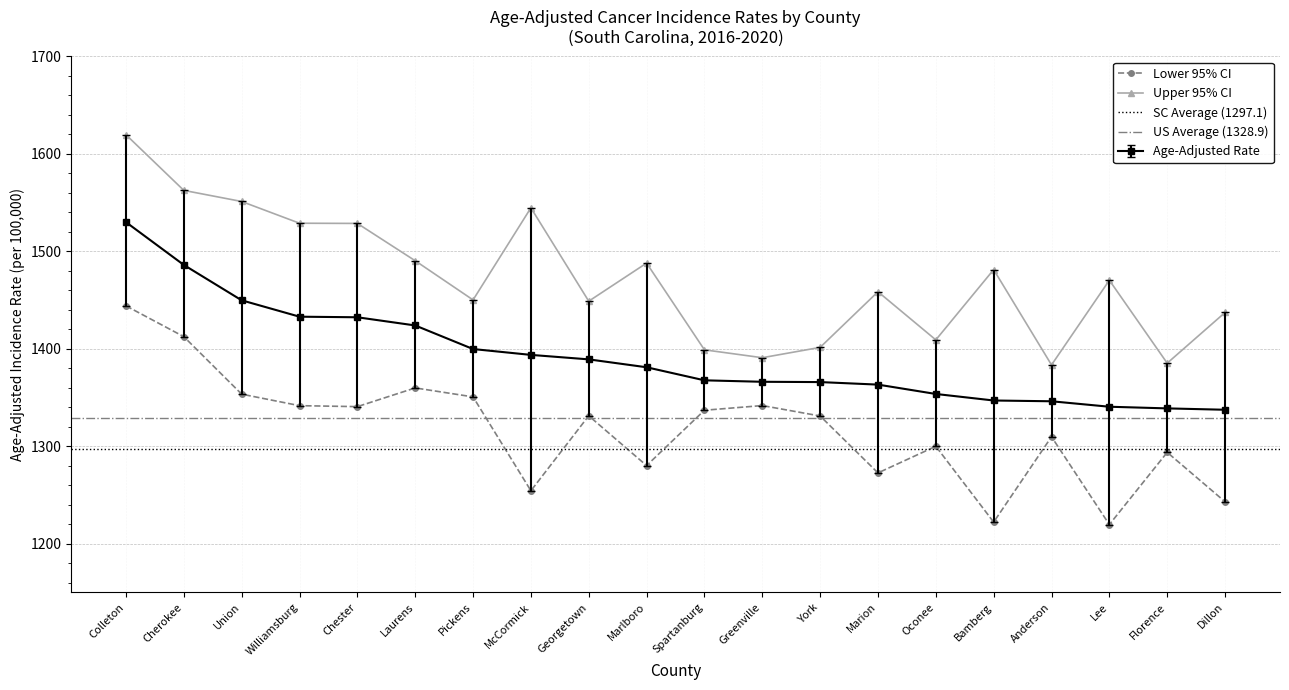

Is the value of Age-Adjusted Rate at Cherokee greater than the value of Upper 95% CI at Marion?

Yes